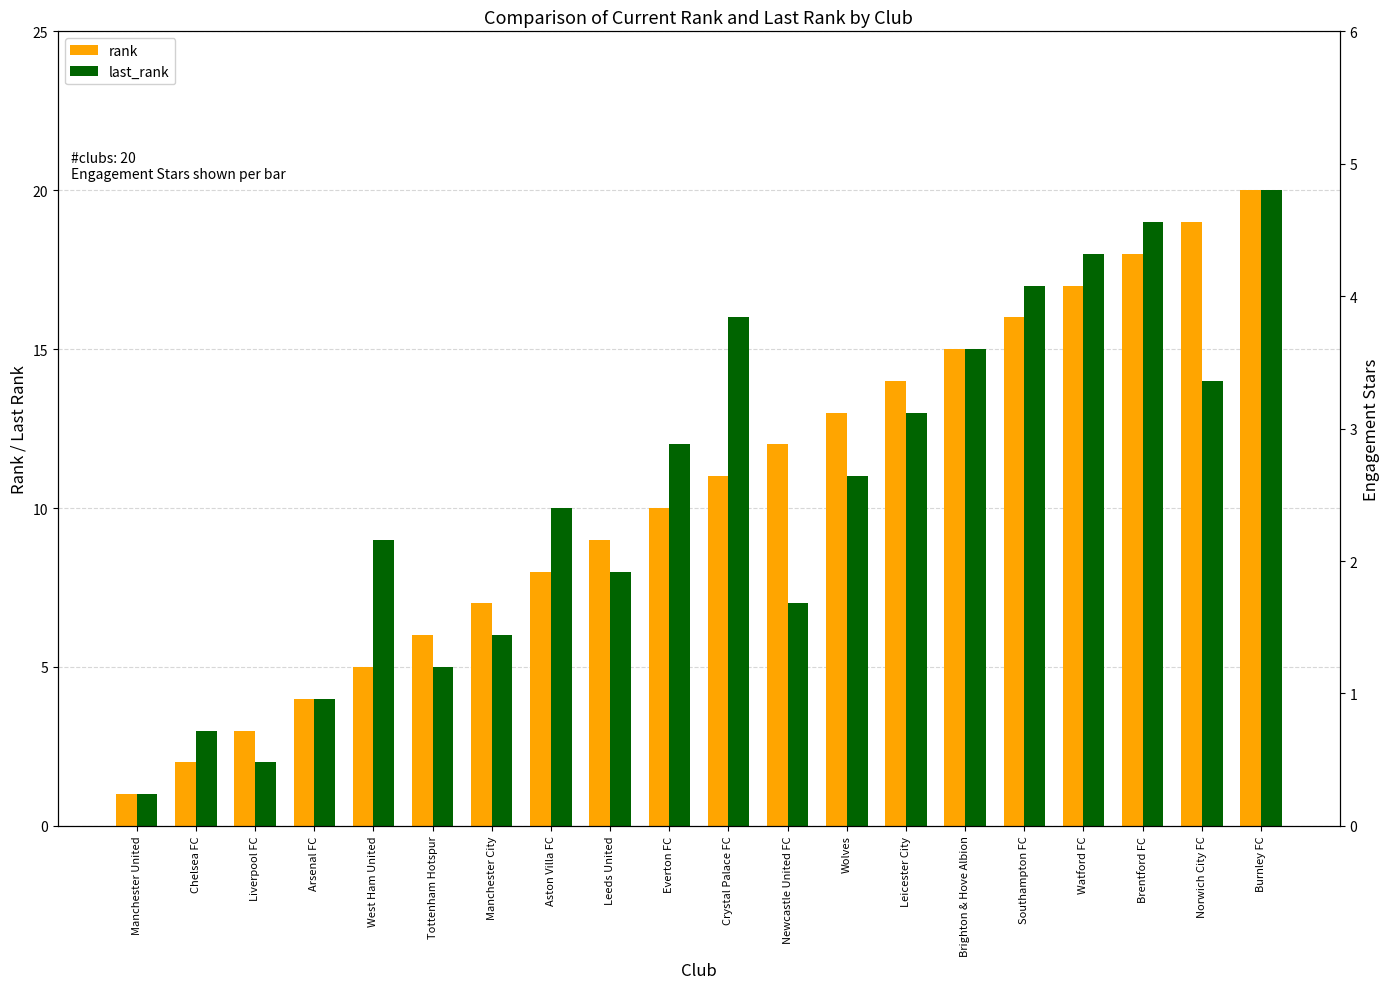

Rank the series by their maximum value, from lowest to highest.

engagement stars (right), rank, last_rank